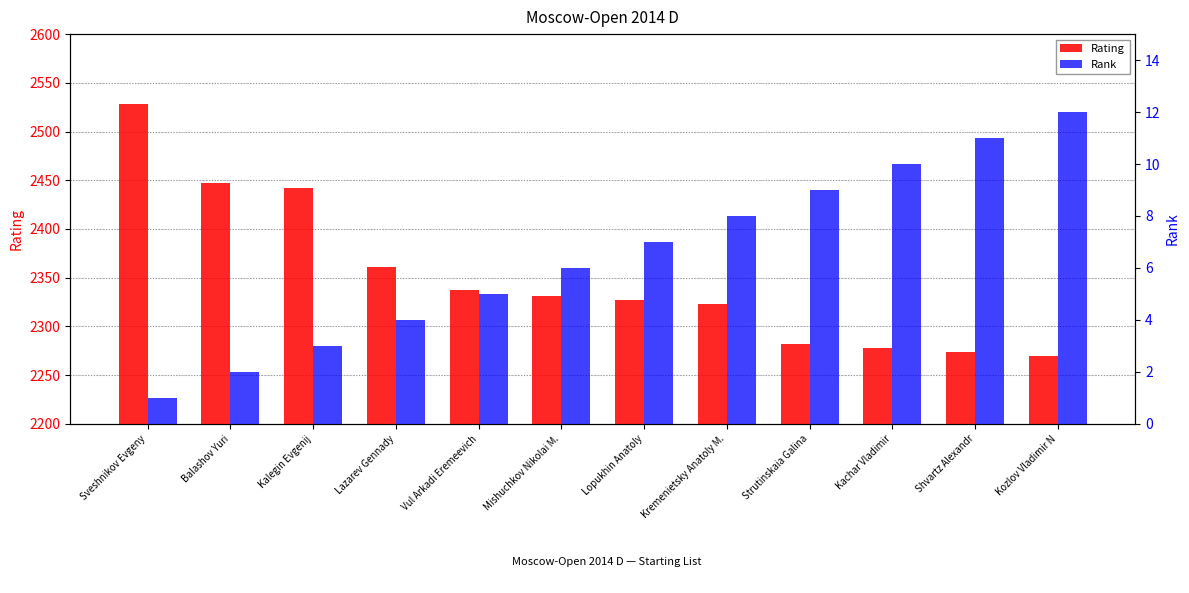

Is it true that Rating equals 132 at Strutinskaia Galina?

False